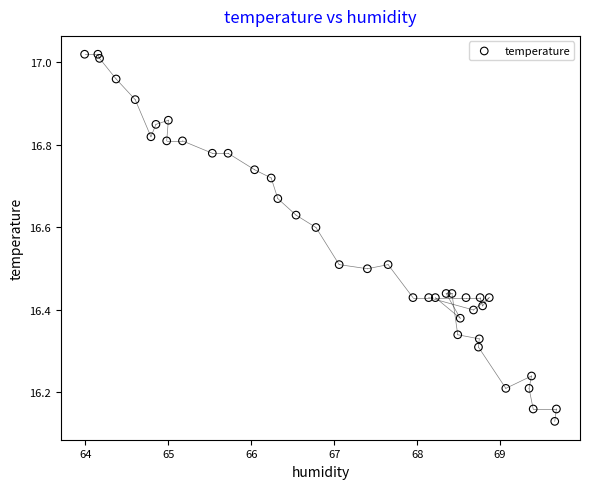

What is the range of Y values (max minus min)?

0.9